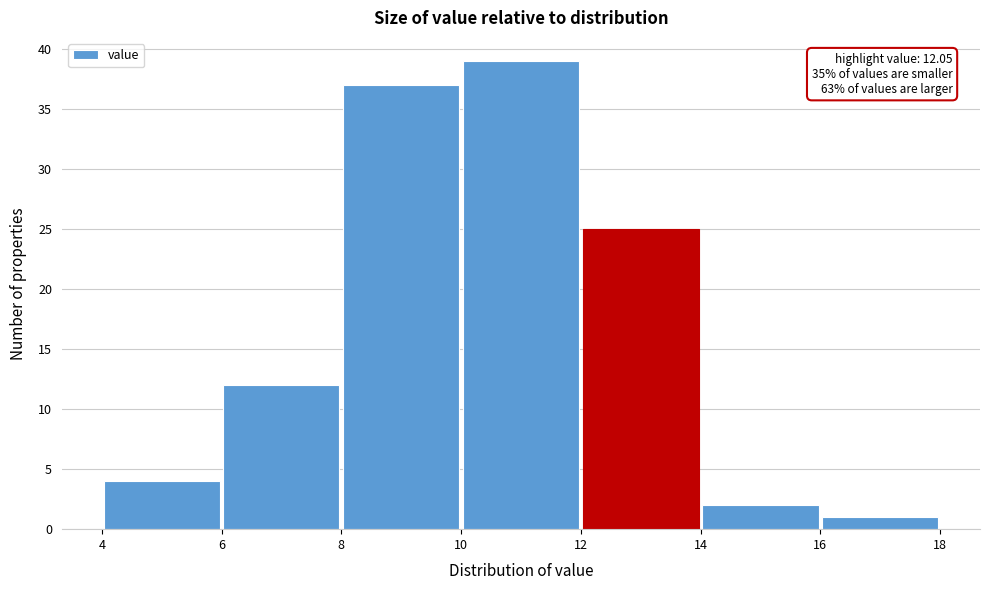

Which range on the x-axis has the tallest bar?

10 to 12